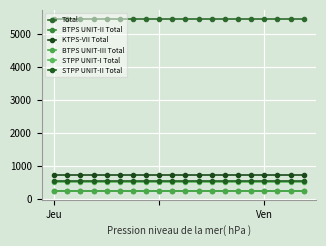

What is the value of the KTPS-VII Total point at the 9th from the left?

730.0